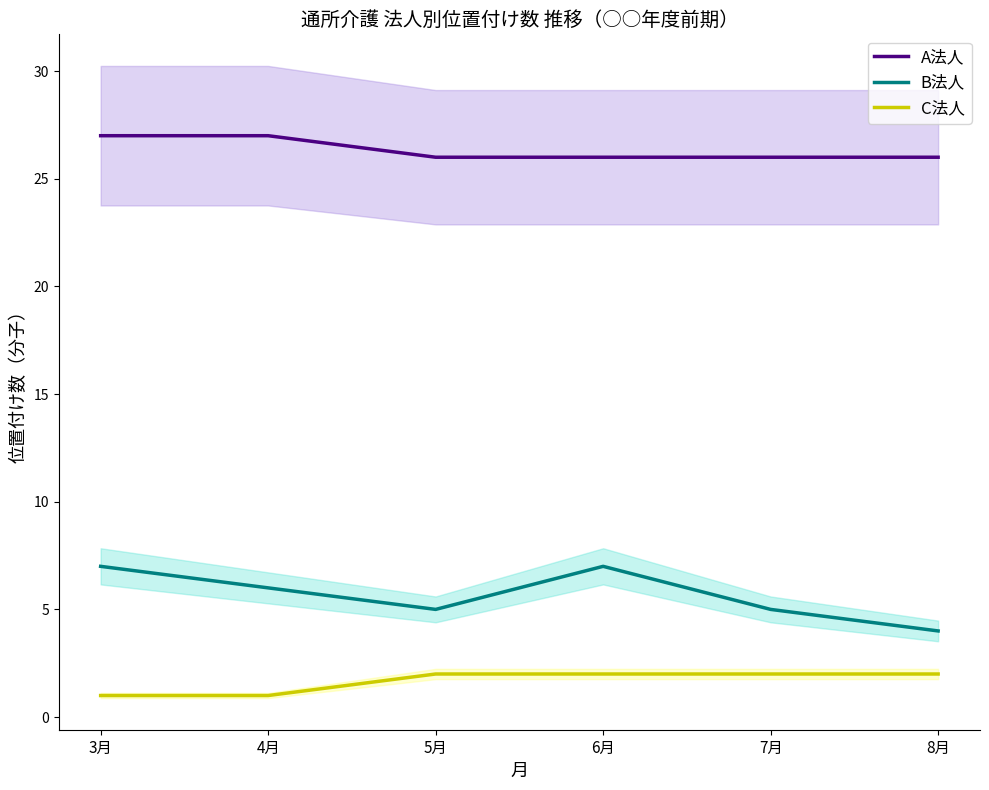

At which label does A法人 reach its minimum?

5月